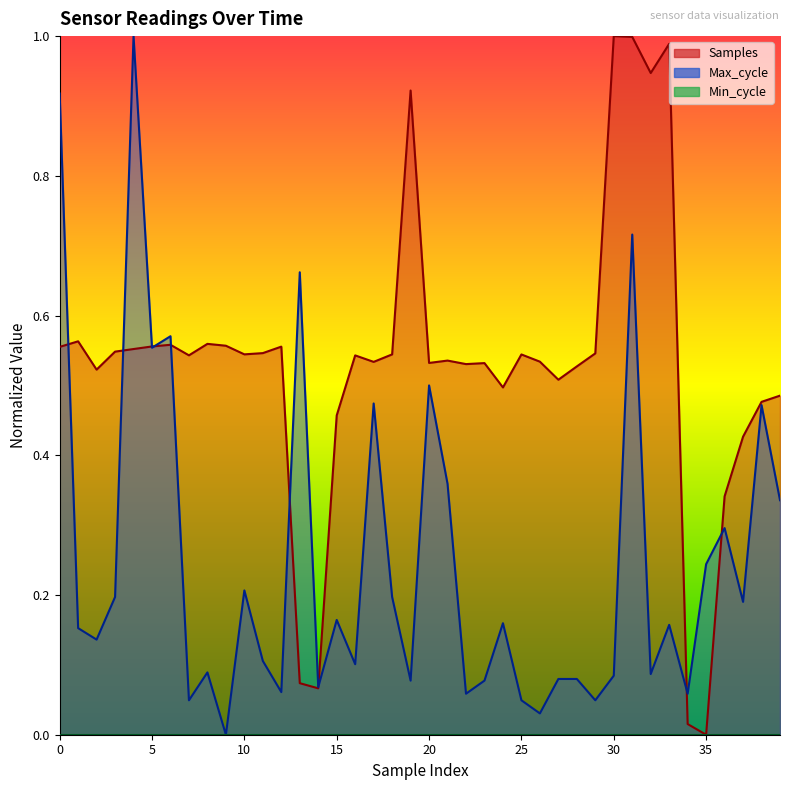

How many times do Samples and Max_cycle cross each other?

9